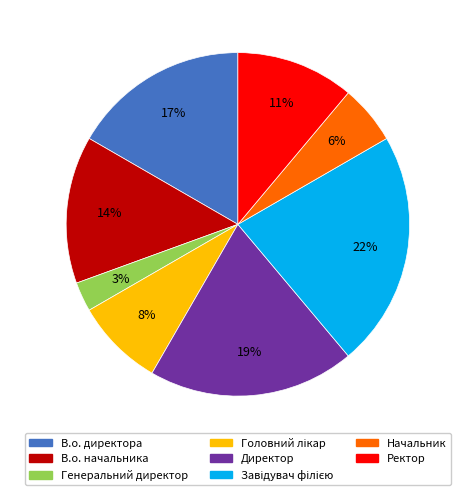

How many segments does this pie chart have?

8